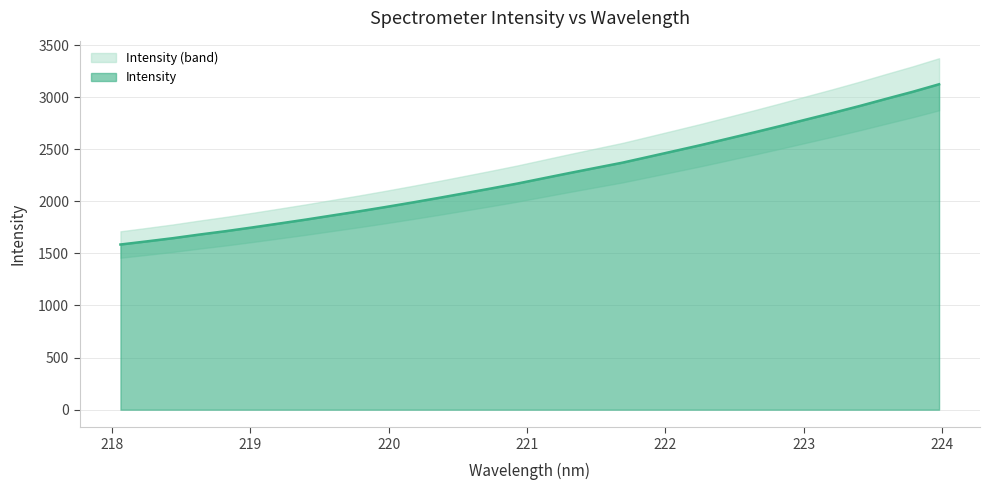

List the labels in order of value, smallest first.

218.0596, 218.2508, 218.442, 218.6332, 218.8244, 219.0156, 219.2067, 219.3979, 219.589, 219.7801, 219.9712, 220.1623, 220.3533, 220.5444, 220.7354, 220.9264, 221.1174, 221.3083, 221.4993, 221.6902, 221.8812, 222.0721, 222.263, 222.4538, 222.6447, 222.8355, 223.0264, 223.2172, 223.408, 223.5987, 223.7895, 223.9802